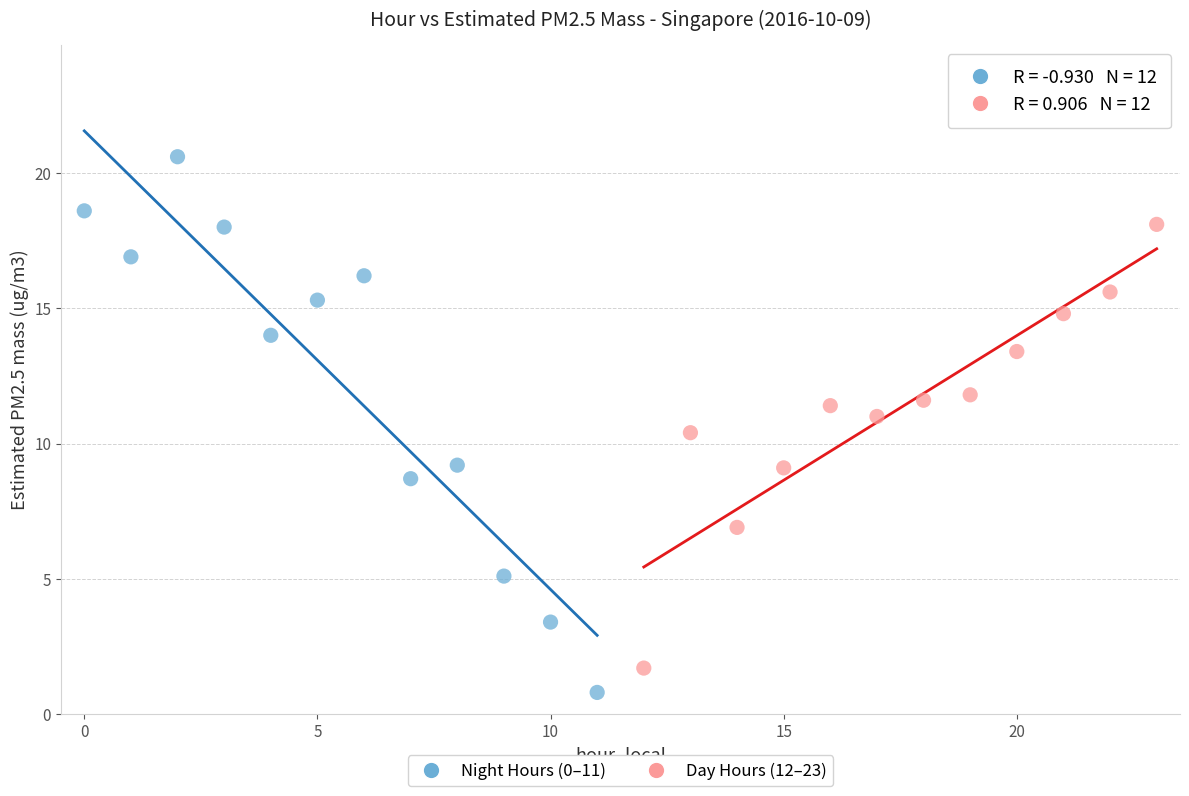

Which series reaches the maximum Y coordinate?

Night Hours (0–11)